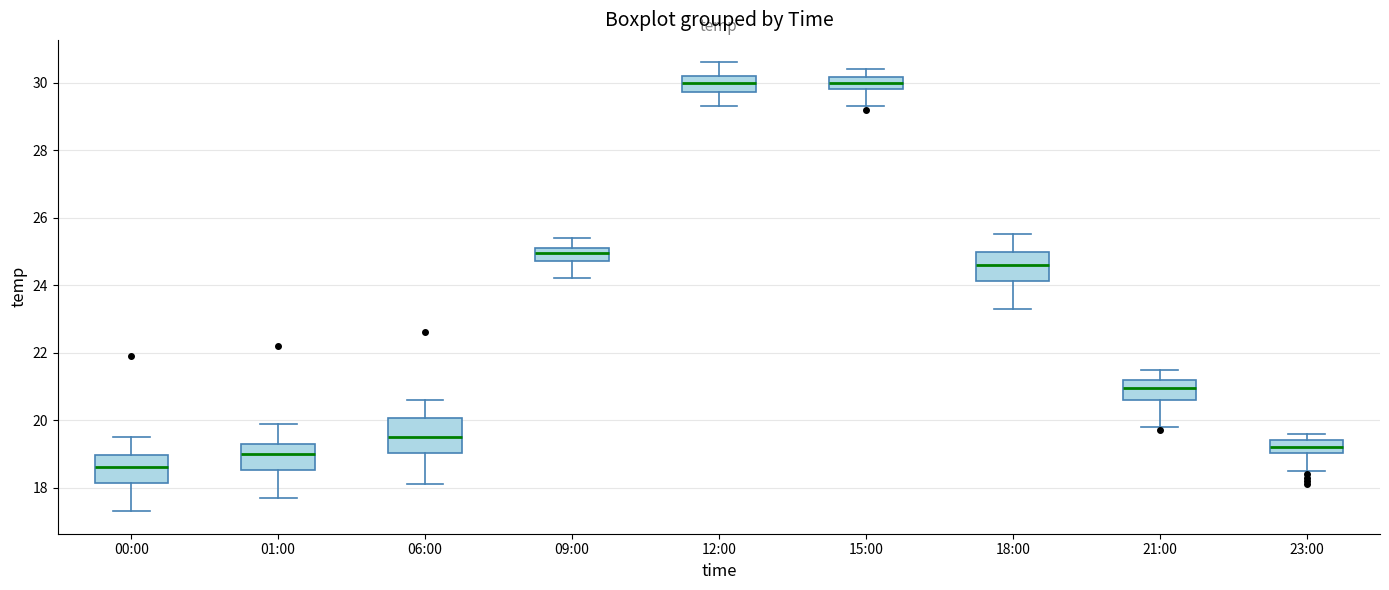

Reading left to right, transcribe this box plot: for each box, give where its median line is, the range the box spans, and where its two whiskers end, as read against the y-axis. The values are not printed on the chart, so give them approximately, as read against the axis.

00:00: median 18.6, box 18.2 to 19.0, whiskers 17.4 to 19.6
01:00: median 19.0, box 18.6 to 19.4, whiskers 17.8 to 20.0
06:00: median 19.6, box 19.0 to 20.0, whiskers 18.2 to 20.6
09:00: median 25.0, box 24.8 to 25.2, whiskers 24.2 to 25.4
12:00: median 30.0, box 29.8 to 30.2, whiskers 29.4 to 30.6
15:00: median 30.0, box 29.8 to 30.2, whiskers 29.4 to 30.4
18:00: median 24.6, box 24.2 to 25.0, whiskers 23.4 to 25.6
21:00: median 21.0, box 20.6 to 21.2, whiskers 19.8 to 21.6
23:00: median 19.2, box 19.0 to 19.4, whiskers 18.6 to 19.6